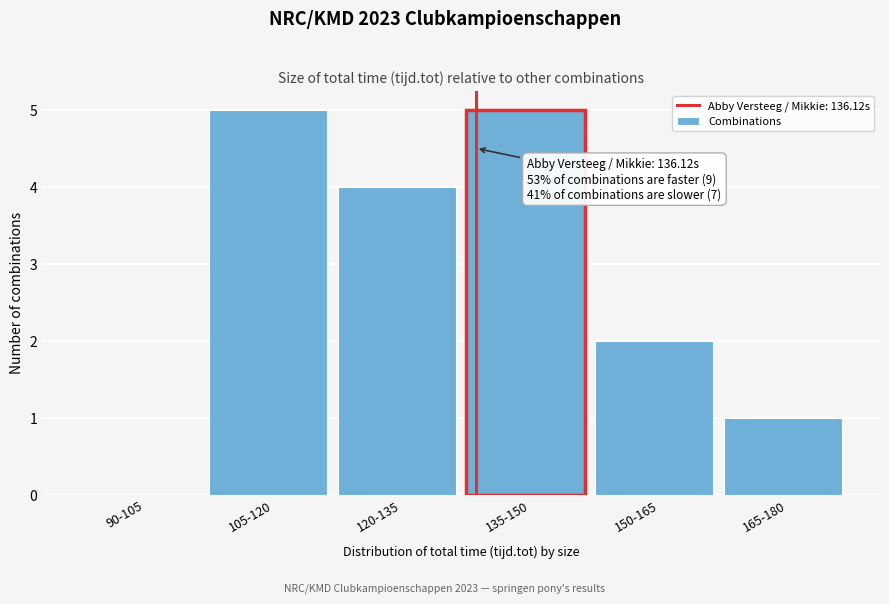

Reading left to right, extract all data points from this chart.

90-105=0	105-120=5	120-135=4	135-150=5	150-165=2	165-180=1